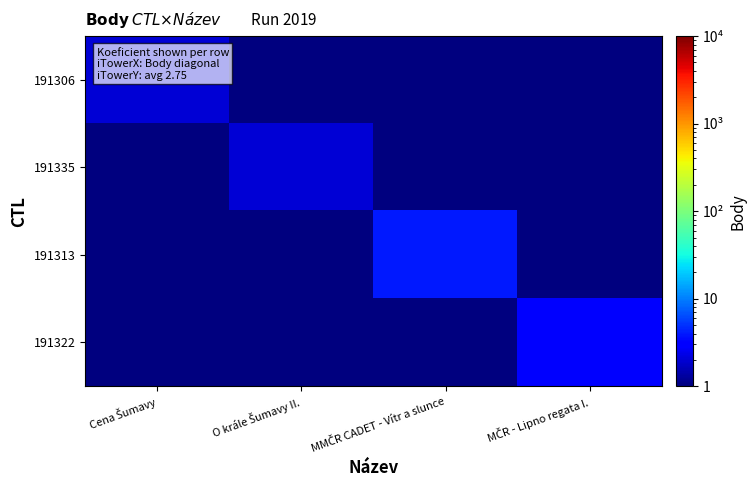

Reading left to right, list all the values displayed in this chart.

191306: Cena Šumavy=2	O krále Šumavy II.=1	MMČR CADET - Vítr a slunce=1	MČR - Lipno regata I.=1
191335: Cena Šumavy=1	O krále Šumavy II.=2	MMČR CADET - Vítr a slunce=1	MČR - Lipno regata I.=1
191313: Cena Šumavy=1	O krále Šumavy II.=1	MMČR CADET - Vítr a slunce=4	MČR - Lipno regata I.=1
191322: Cena Šumavy=1	O krále Šumavy II.=1	MMČR CADET - Vítr a slunce=1	MČR - Lipno regata I.=3